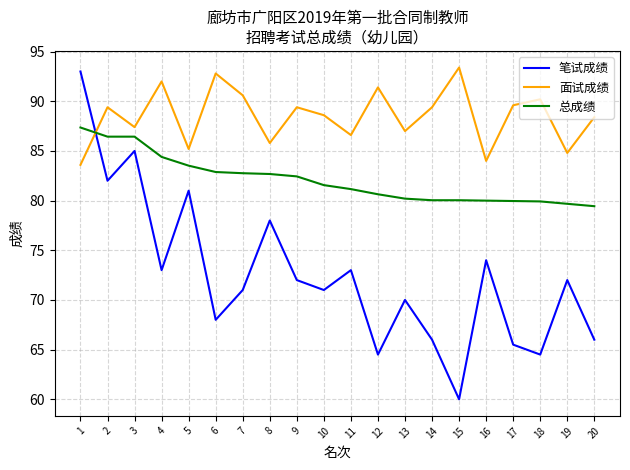

How many values in the 面试成绩 series exceed 89?

10